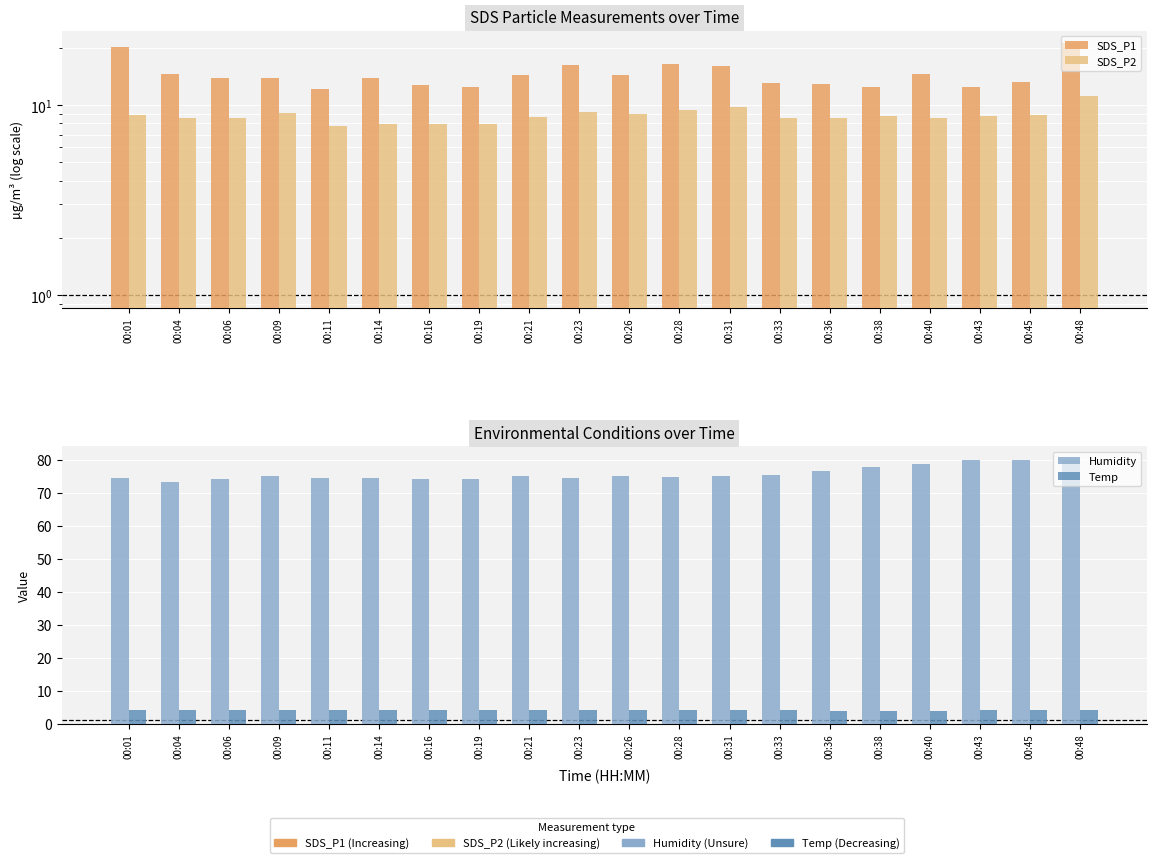

What is the sum of the SDS_P2 values at 00:14 and 00:33?

16.5